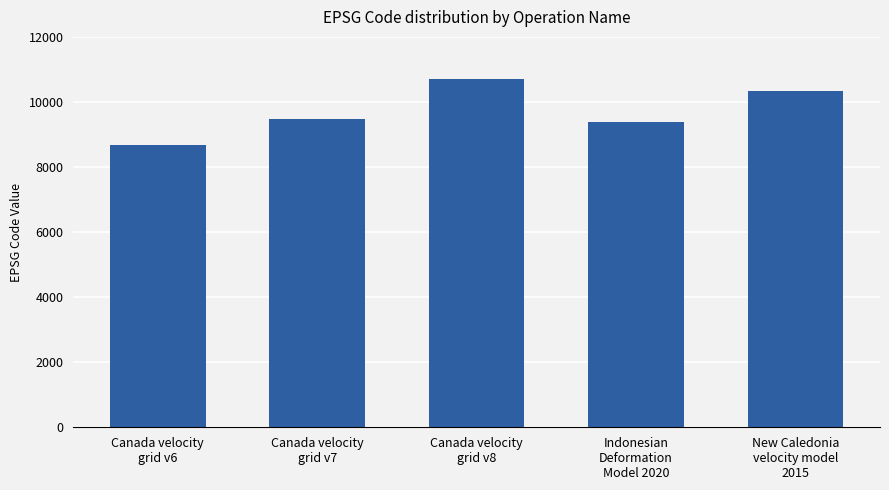

How many bars are there in total?

5